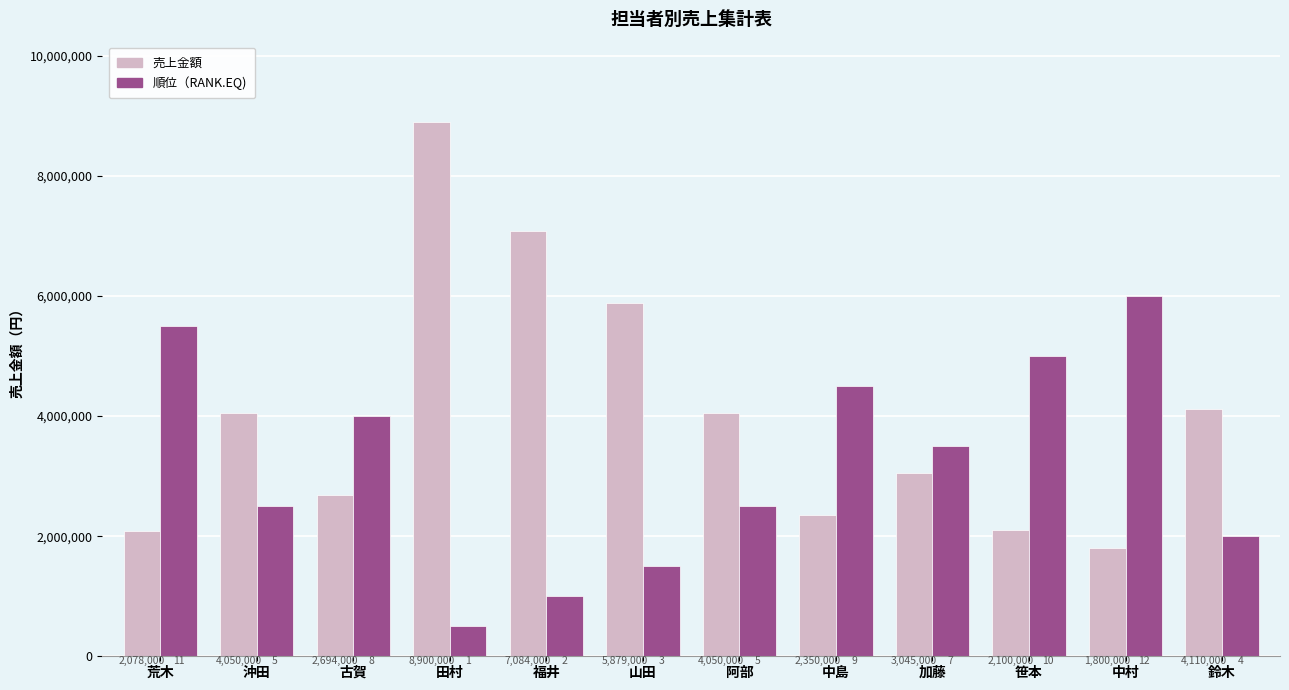

Which series has the widest spread of values?

売上金額